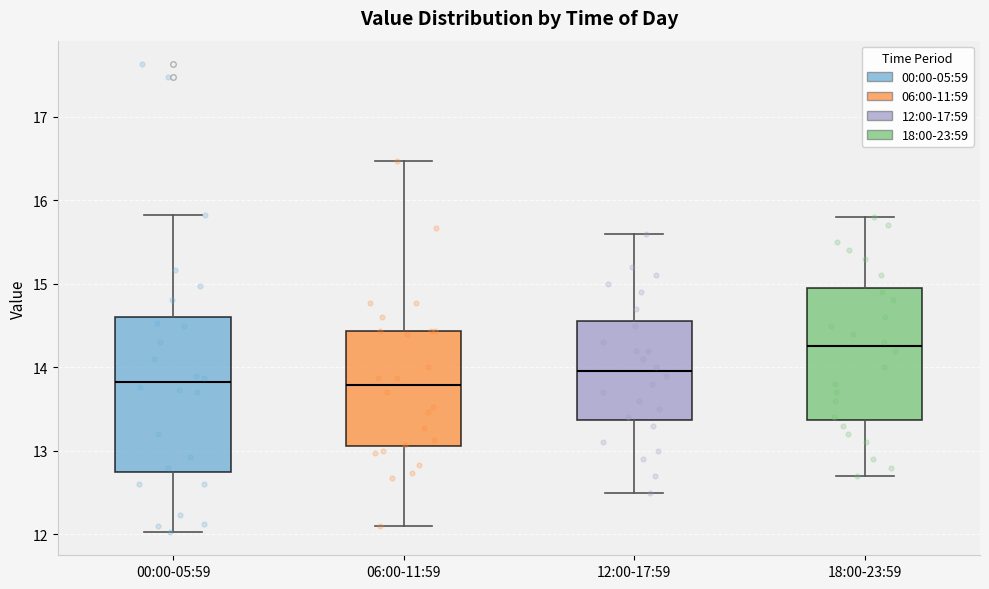

Reading left to right, read every box against the y-axis: the position of its median line, the range the box covers, and the ends of its whiskers. The values are not printed on the chart, so give them approximately, as read against the axis.

00:00-05:59: median 13.8, box 12.8 to 14.6, whiskers 12.0 to 15.8
06:00-11:59: median 13.8, box 13.1 to 14.4, whiskers 12.1 to 16.5
12:00-17:59: median 14.0, box 13.4 to 14.6, whiskers 12.5 to 15.6
18:00-23:59: median 14.3, box 13.4 to 15.0, whiskers 12.7 to 15.8